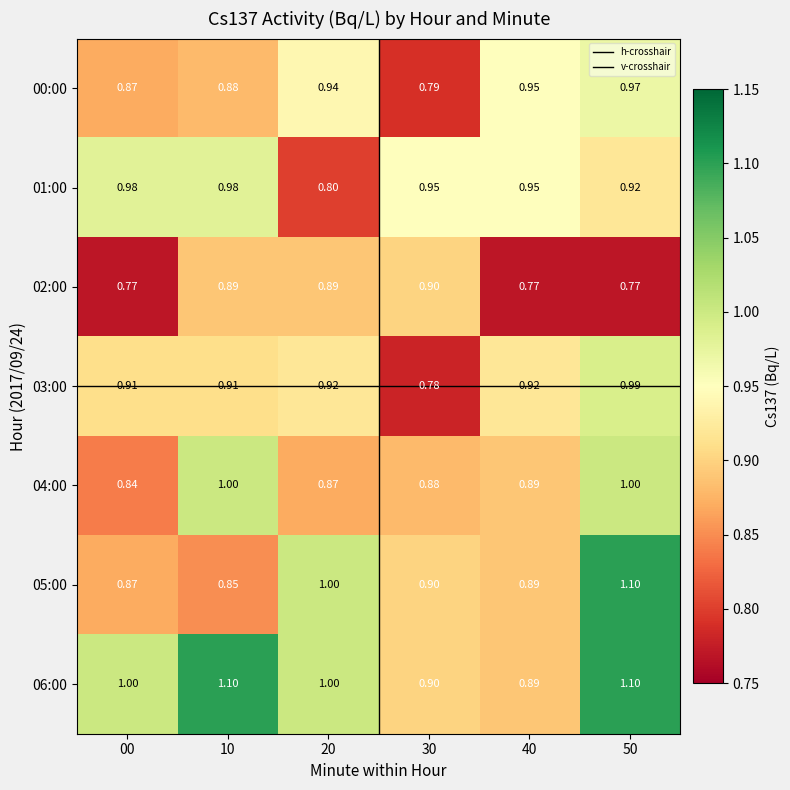

Is the value of 04:00 at 20 greater than the value of 06:00 at 30?

No